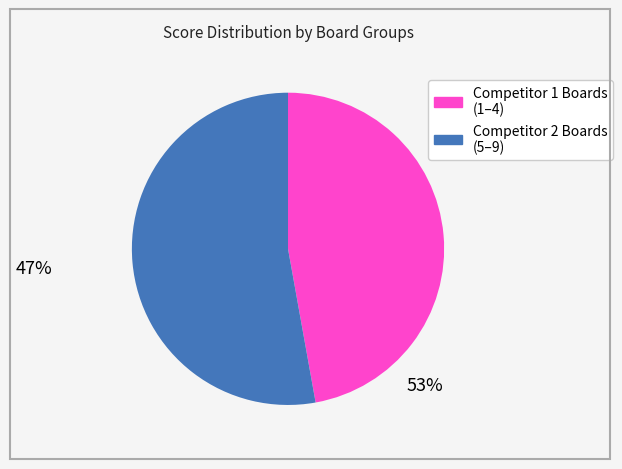

Which slice is the smallest?

Competitor 1 Boards (1–4)